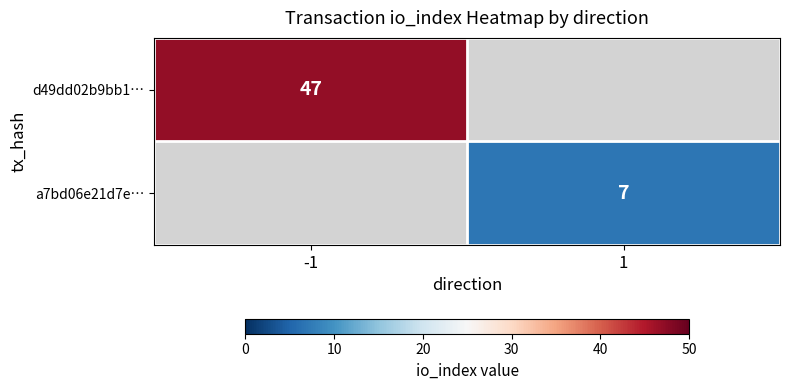

Is it true that a7bd06e21d7e… equals 7 at 1?

True